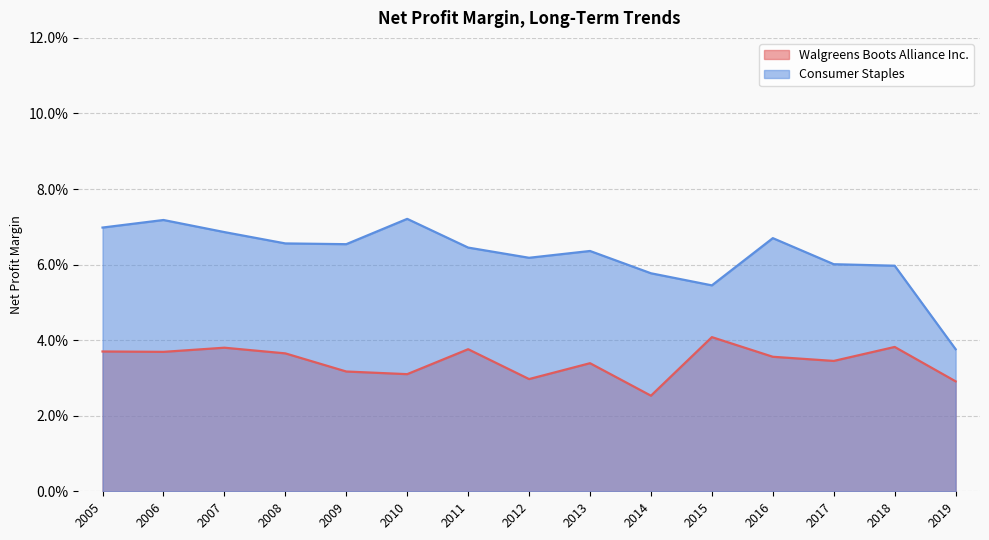

How many series are shown in this chart?

2